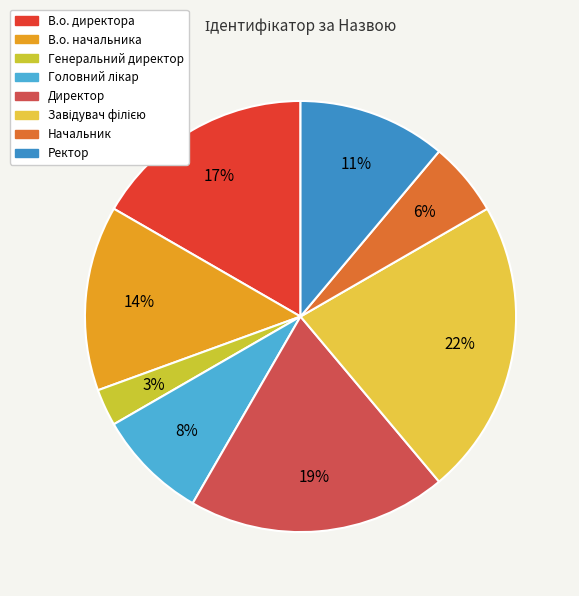

Does any single category account for the majority?

No